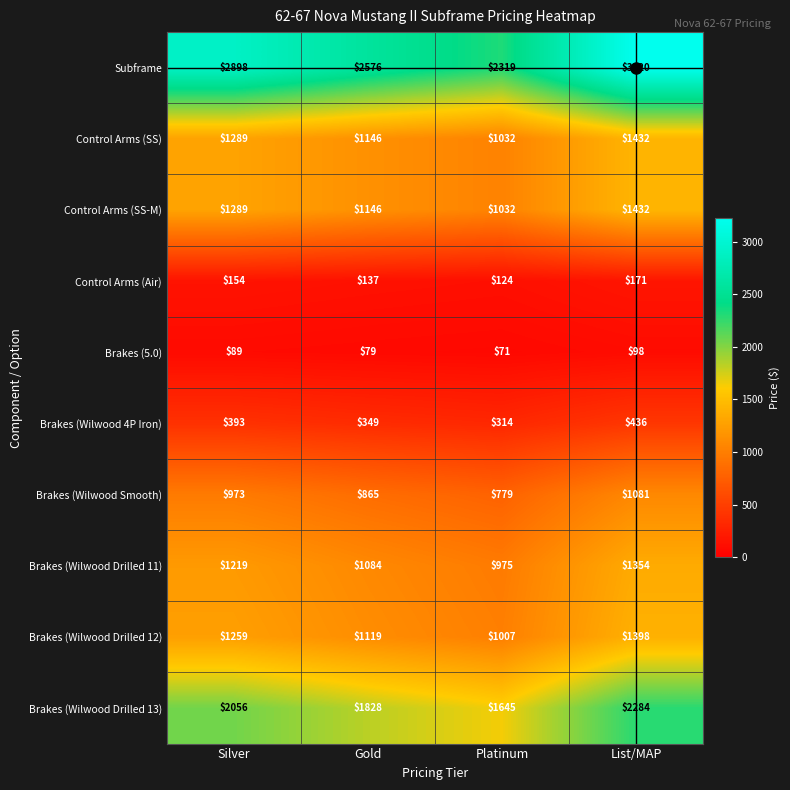

Where is Brakes (Wilwood Drilled 12) nearest to the value 1202?

Silver